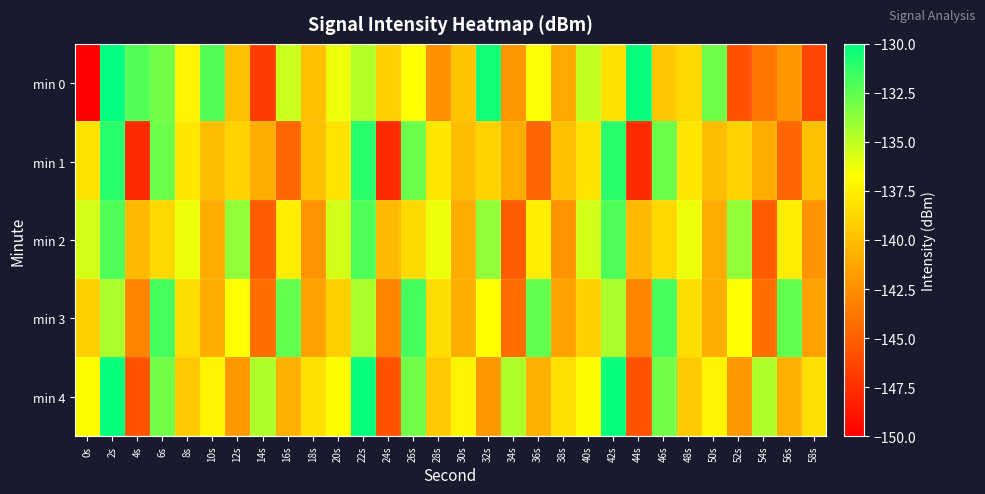

List the series in order of their peak value, lowest first.

min 2, min 3, min 1, min 4, min 0